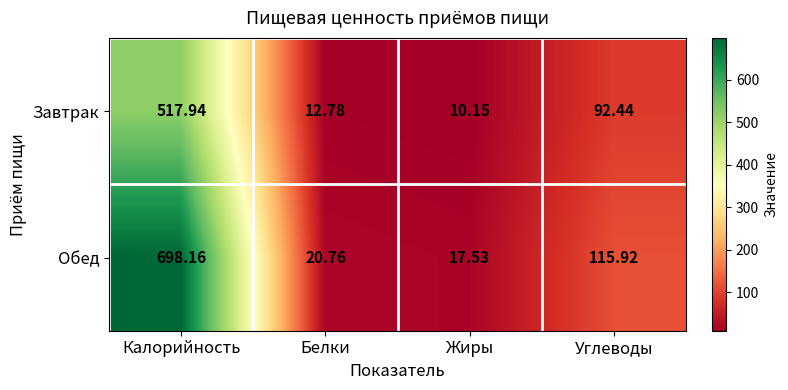

Which label corresponds to the largest value in the chart?

Калорийность